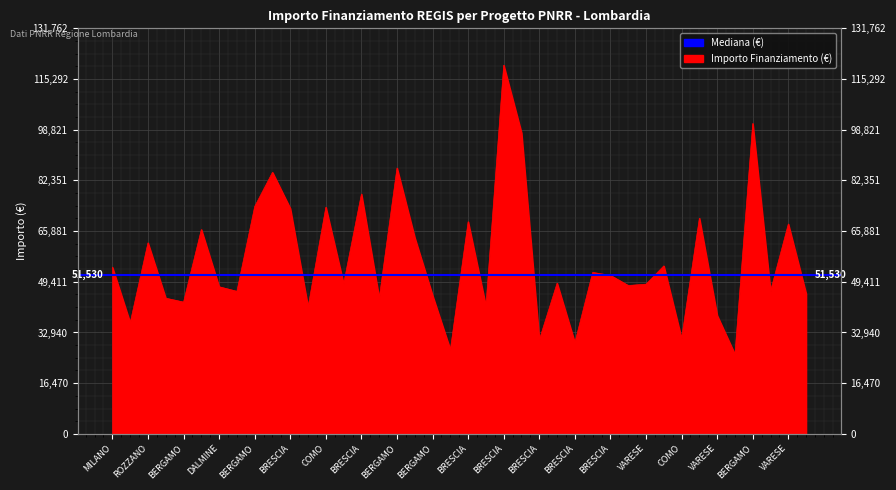

Reading left to right, transcribe all the data shown in this chart.

54144.9	36123.8	62062.4	44080.6	42816.5	66393.6	47794.5	46312.5	73886.6	84977.9	73250.1	41196.6	73636.1	48776.3	77926.5	44036.1	86371.0	63747.5	44978.7	27342.9	68925.6	41496.0	119783.4	97812.0	30558.8	48957.9	29640.7	52455.4	51504.7	48200.6	48646.7	54577.6	30978.2	70077.9	38513.5	25842.4	100847.1	46386.6	68180.1	45553.7